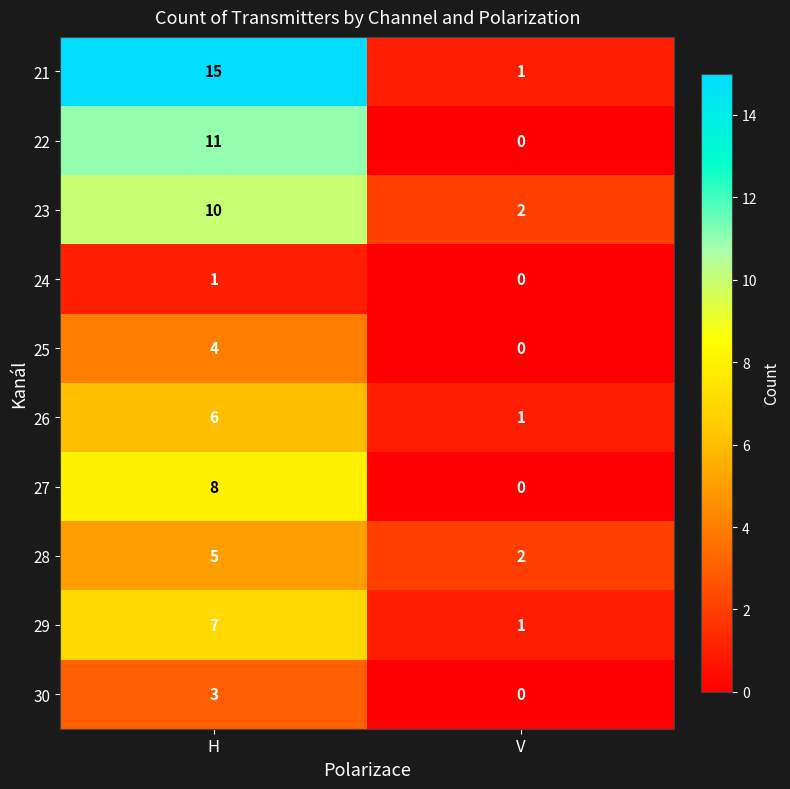

Count the number of categories in the chart.

2